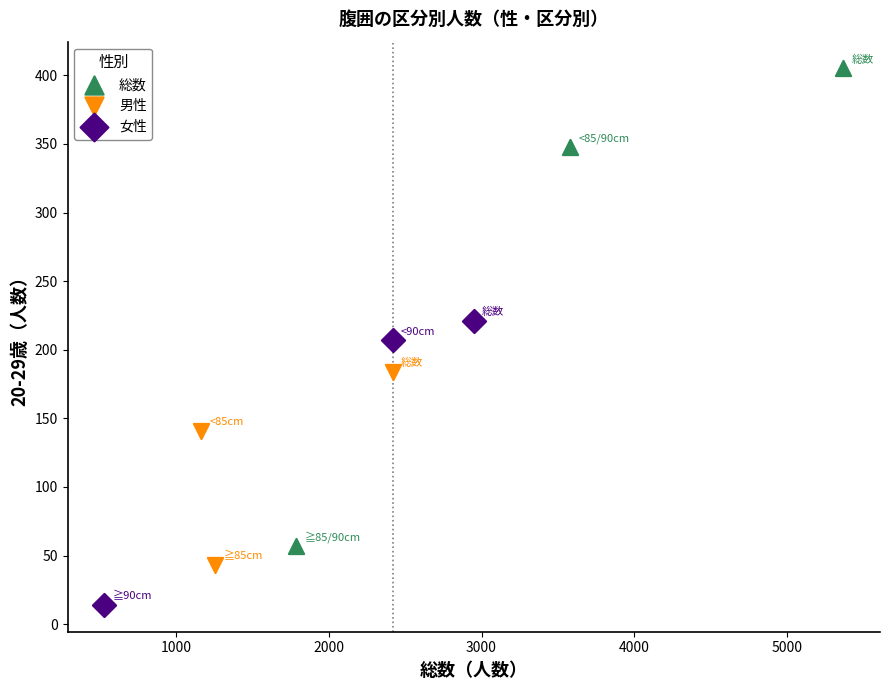

Which series contains the lowest Y value?

女性